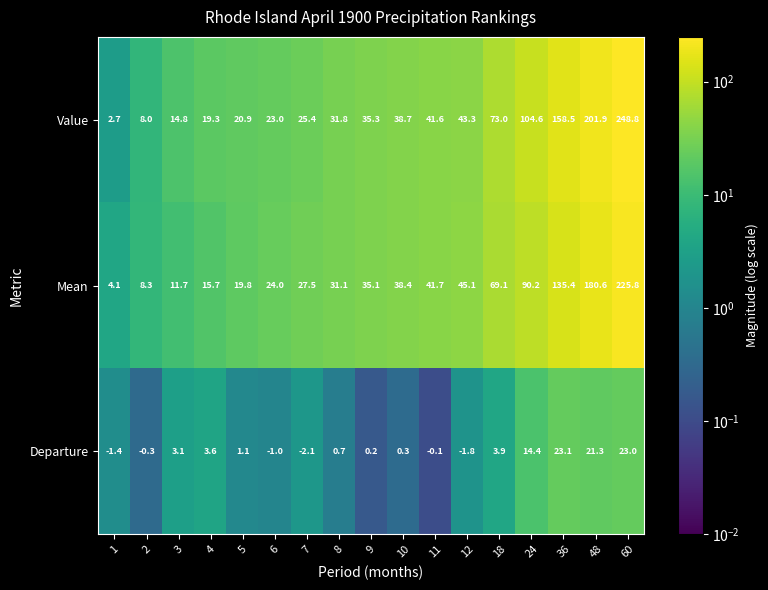

Which label corresponds to the smallest value in the chart?

7